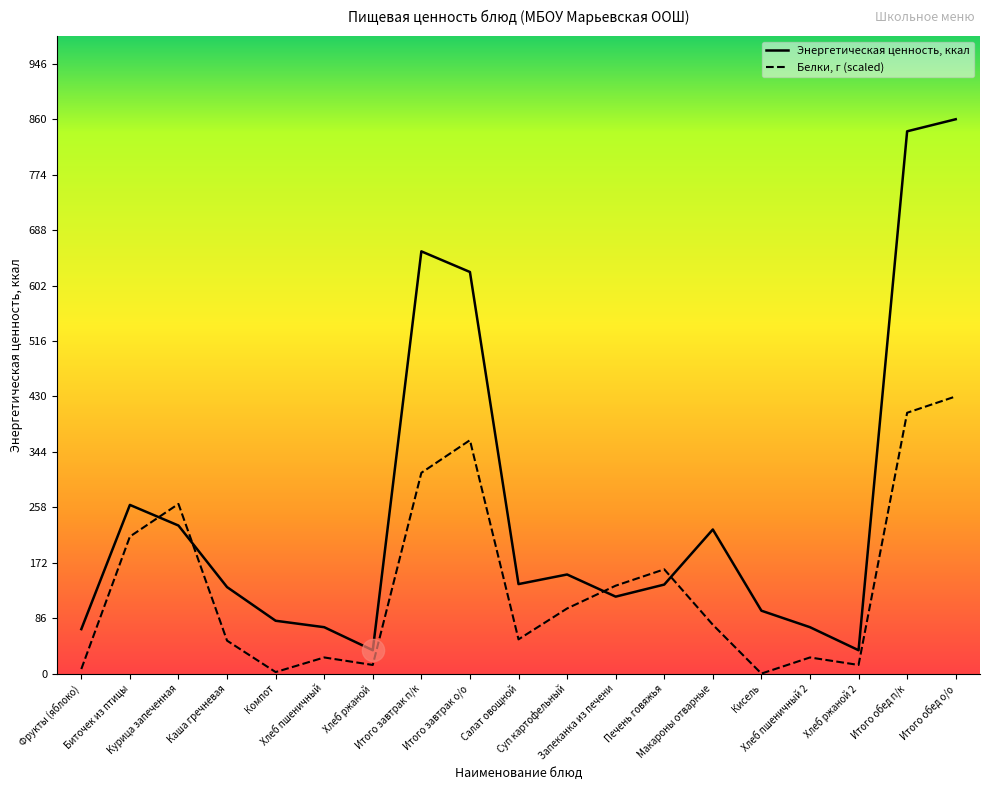

What is the sum of all Энергетическая ценность, ккал values?

4845.5